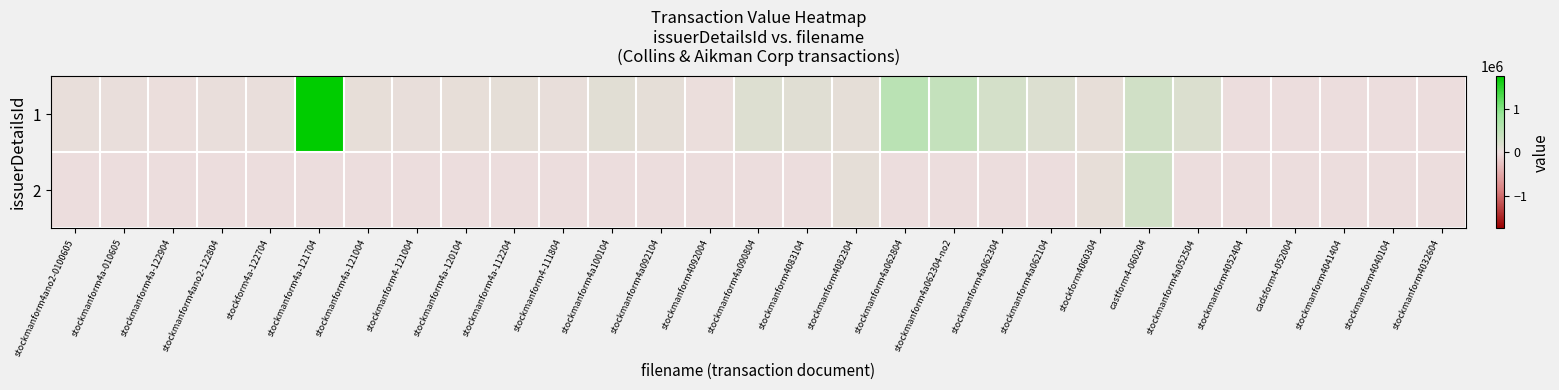

List the series in order of their peak value, lowest first.

2, 1